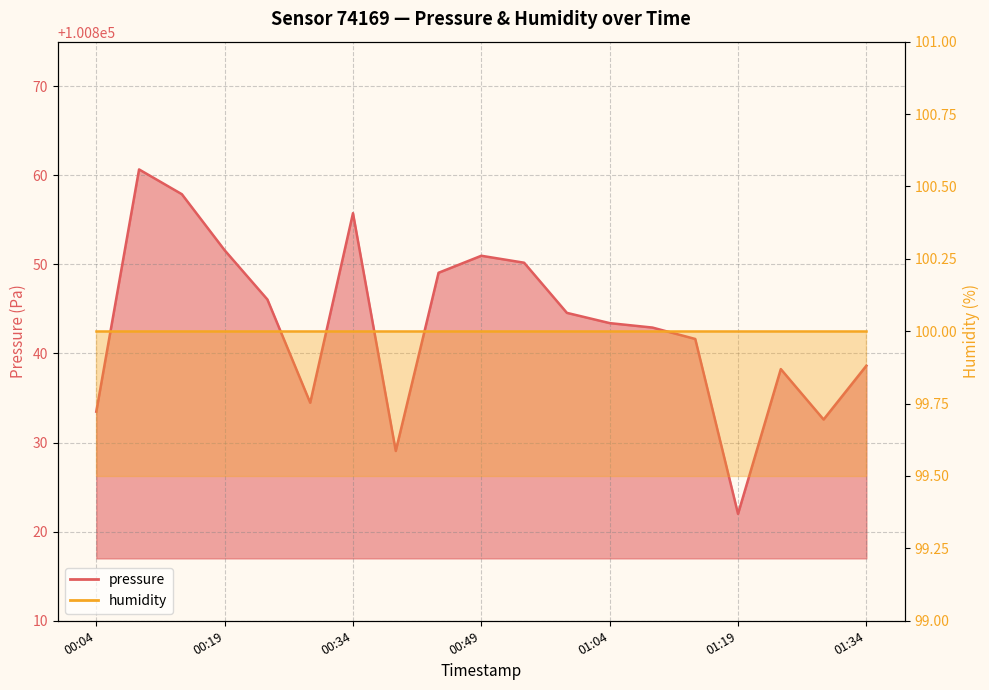

What is the minimum value shown in the chart?

100822.0